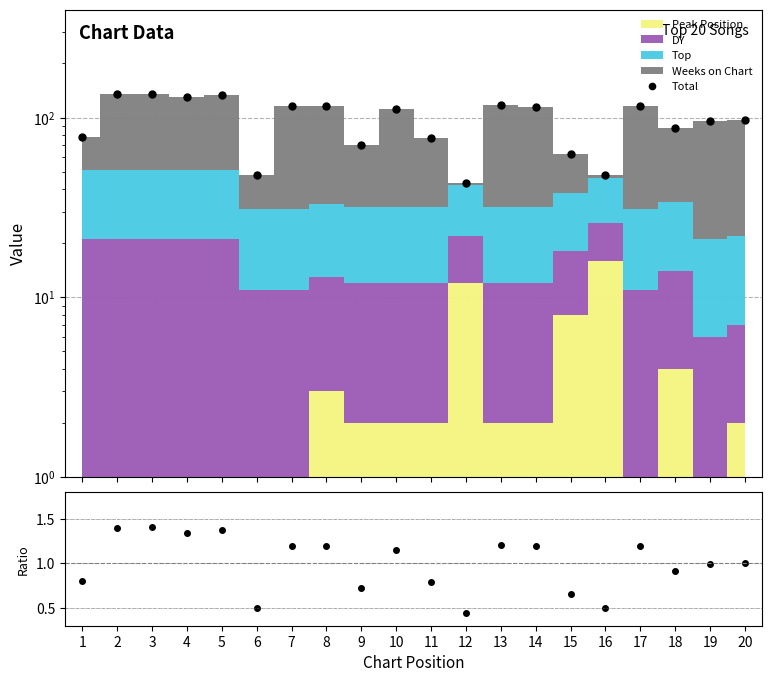

Between 10 and 19, which series saw the biggest shift?

Total